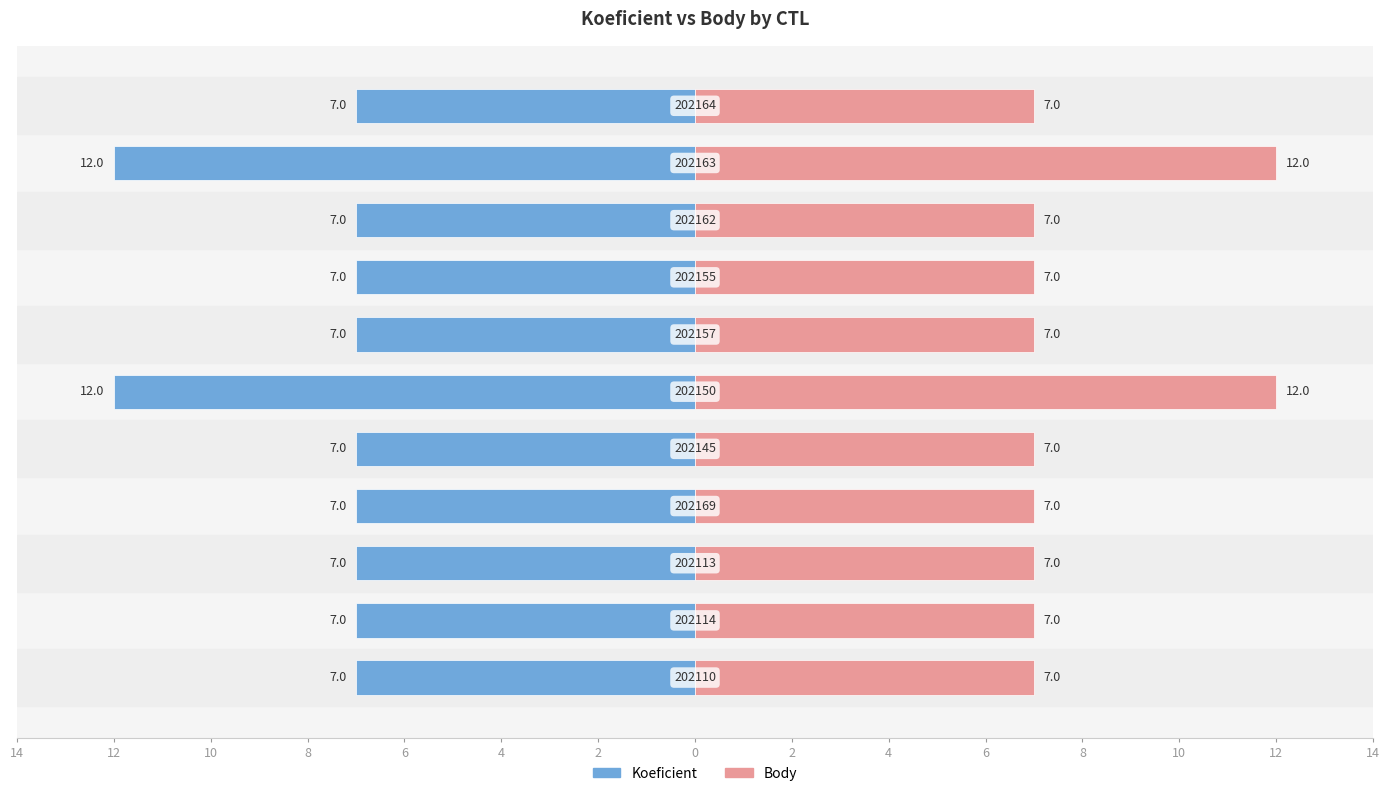

How many distinct data groups are displayed?

2